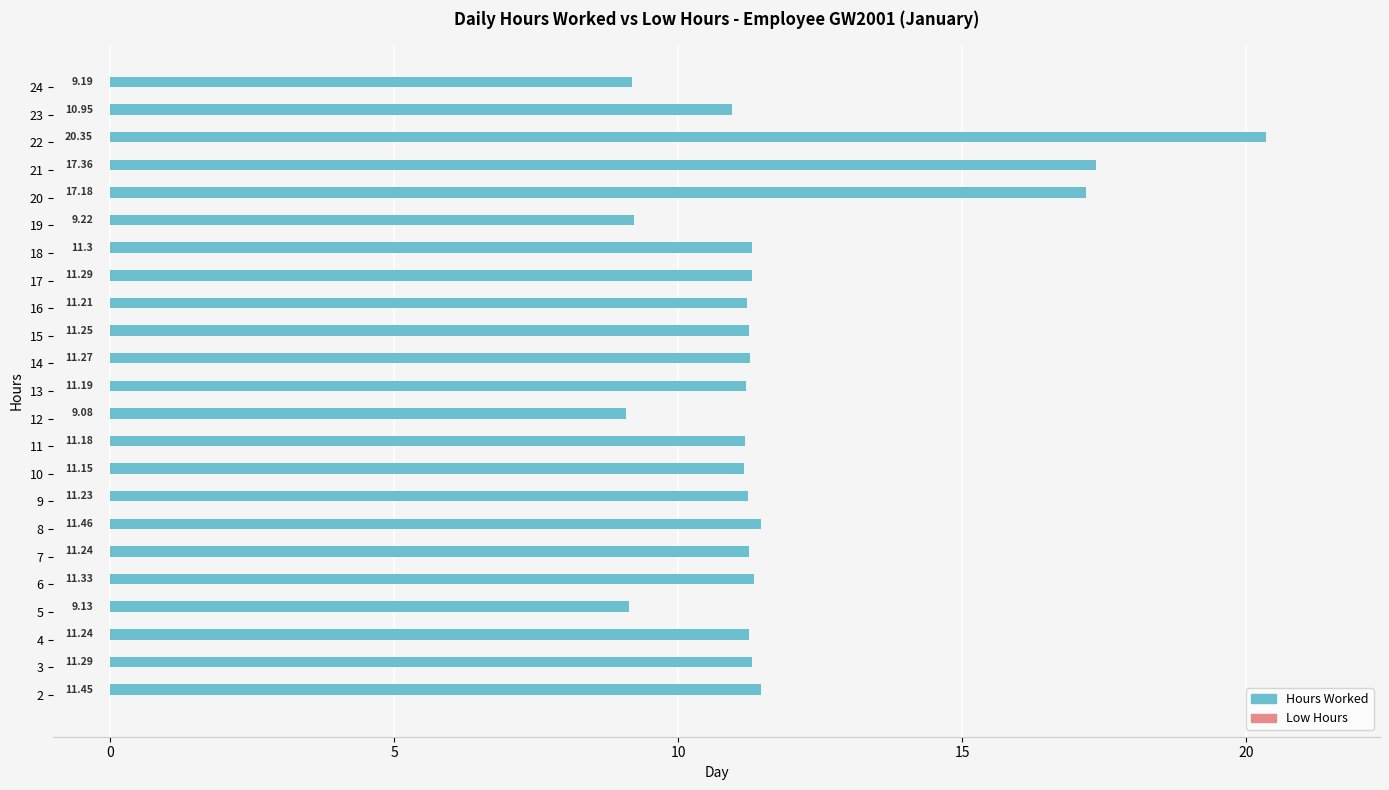

Which has a higher value, 3 or 20?

20